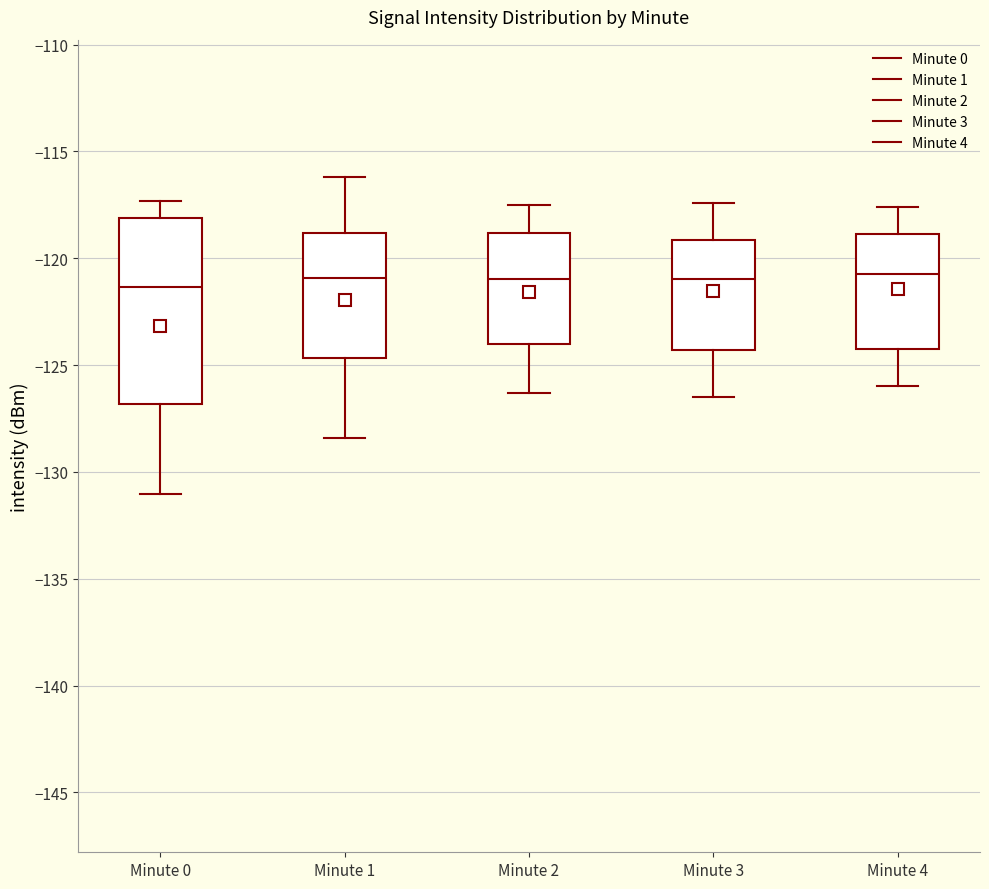

Comparing the boxes themselves (not the whiskers), which one is the tallest?

Minute 0